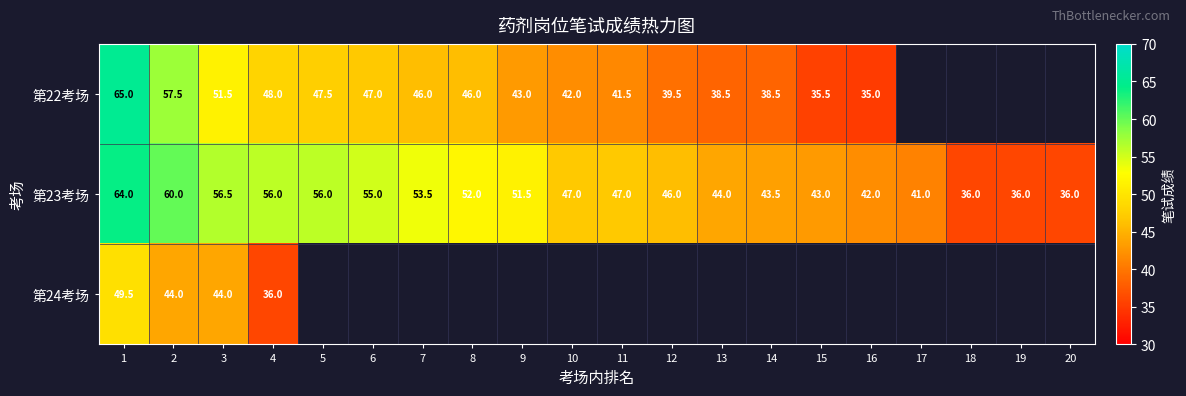

The value of 第23考场 at 7 is 53.5. True or false?

True